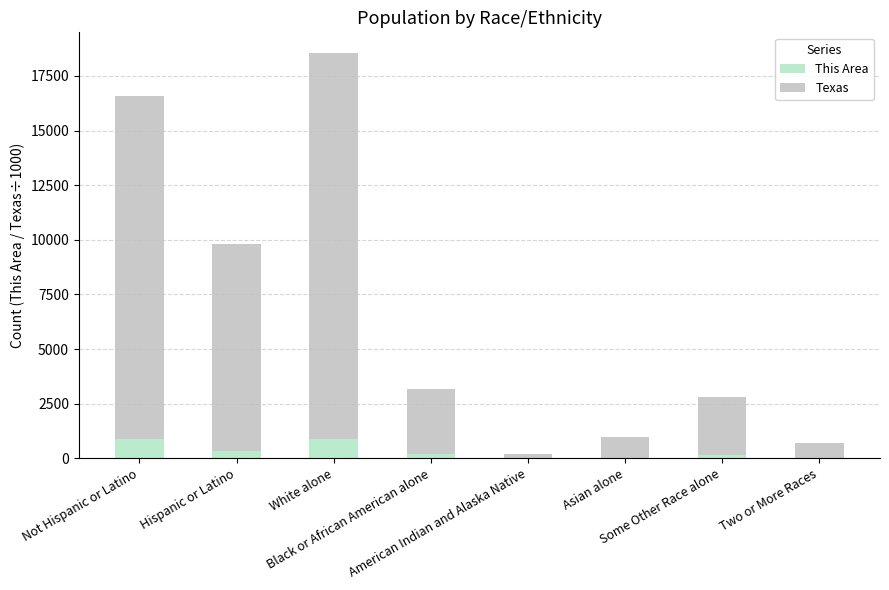

What is the maximum value for This Area?

904.0